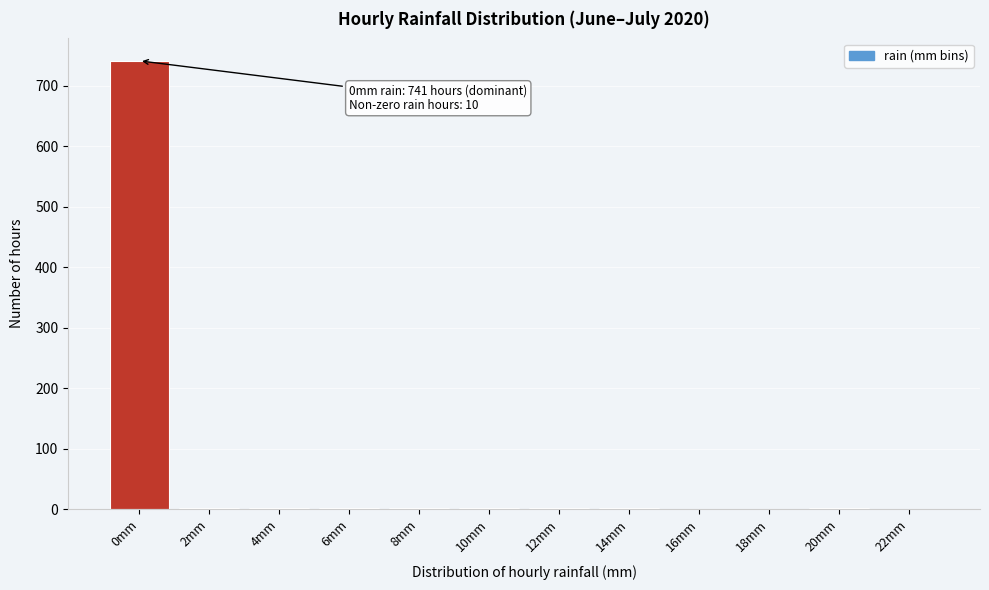

The value at 22mm is 0. True or false?

True